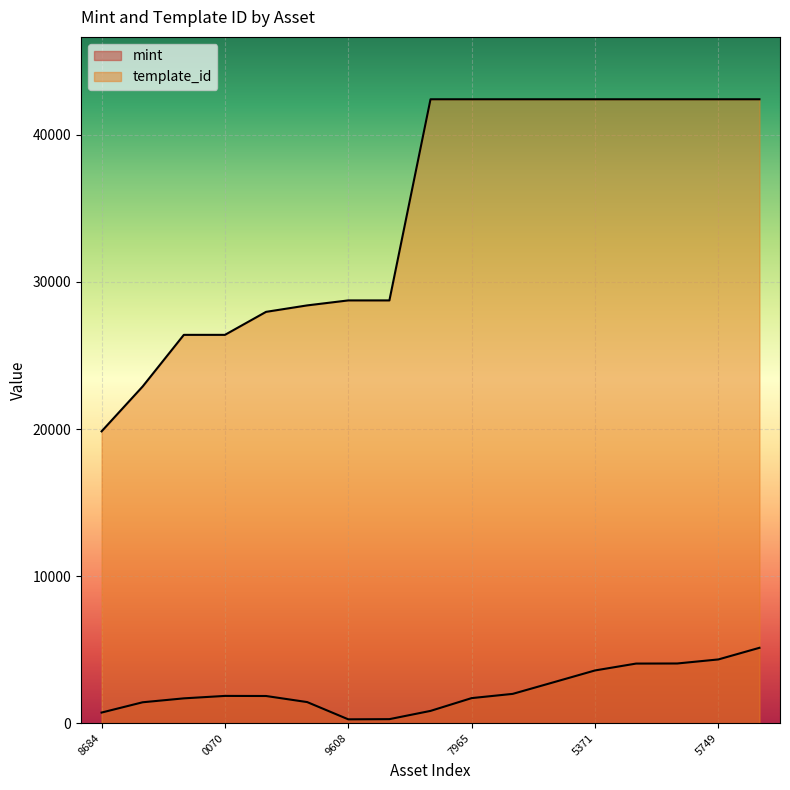

True or false: template_id and mint intersect in this chart.

False